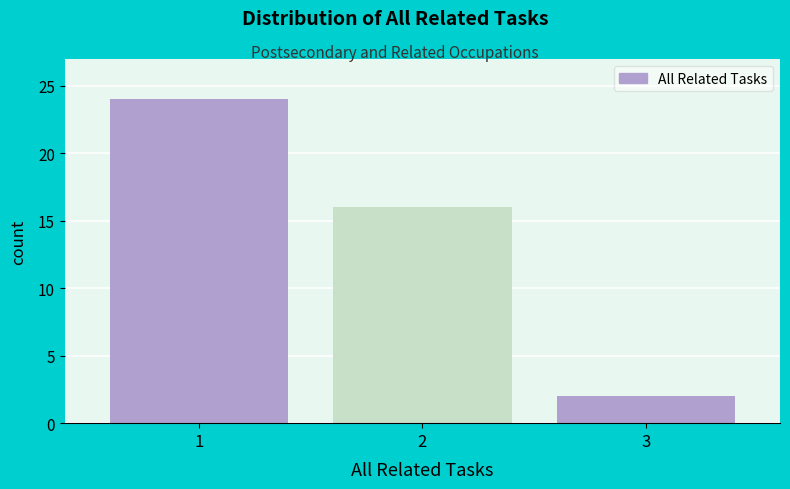

Reading left to right, extract all data points from this chart.

1=24	2=16	3=2